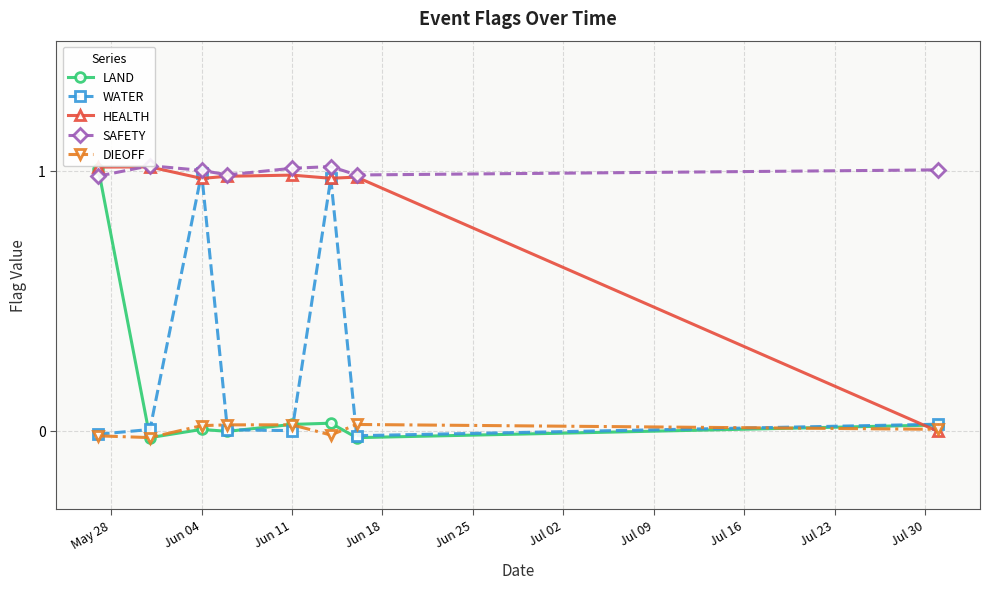

Reading left to right, list all the values displayed in this chart.

LAND: May 28=1.0	Jun 04=-0.0	Jun 11=0.0	Jun 18=-0.0	Jun 25=0.0	Jul 02=0.0	Jul 09=-0.0	Jul 16=0.0
WATER: May 28=-0.0	Jun 04=0.0	Jun 11=1.0	Jun 18=0.0	Jun 25=0.0	Jul 02=1.0	Jul 09=-0.0	Jul 16=0.0
HEALTH: May 28=1.0	Jun 04=1.0	Jun 11=1.0	Jun 18=1.0	Jun 25=1.0	Jul 02=1.0	Jul 09=1.0	Jul 16=-0.0
SAFETY: May 28=1.0	Jun 04=1.0	Jun 11=1.0	Jun 18=1.0	Jun 25=1.0	Jul 02=1.0	Jul 09=1.0	Jul 16=1.0
DIEOFF: May 28=-0.0	Jun 04=-0.0	Jun 11=0.0	Jun 18=0.0	Jun 25=0.0	Jul 02=-0.0	Jul 09=0.0	Jul 16=0.0